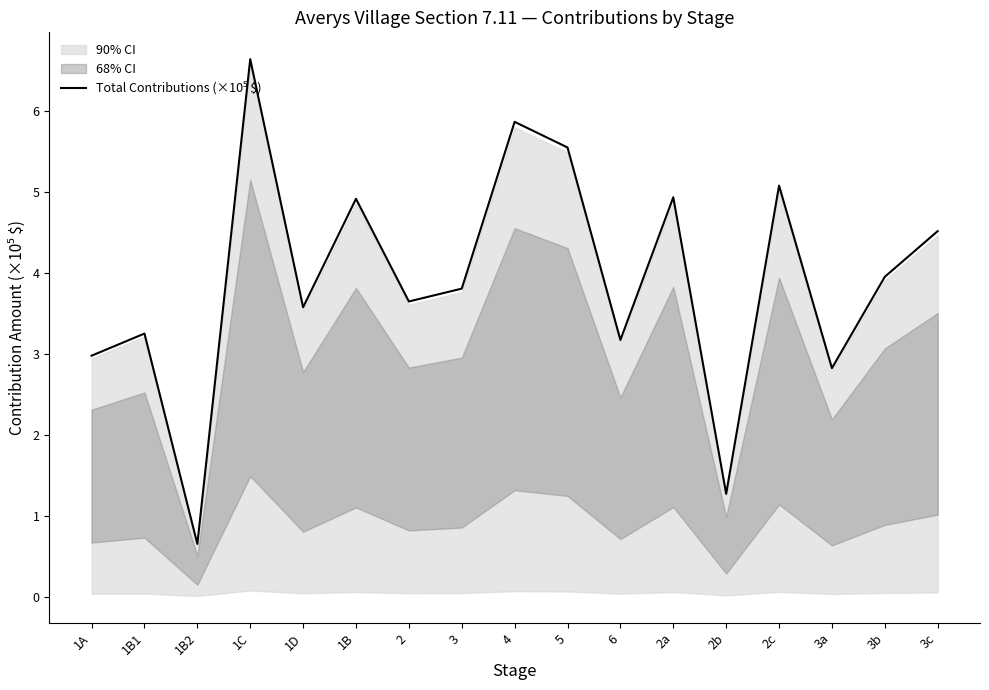

Reading right to left, what are all the values shown in this chart?

3c=4.5	3b=4.0	3a=2.8	2c=5.1	2b=1.3	2a=4.9	6=3.2	5=5.6	4=5.9	3=3.8	2=3.6	1B=4.9	1D=3.6	1C=6.6	1B2=0.7	1B1=3.3	1A=3.0